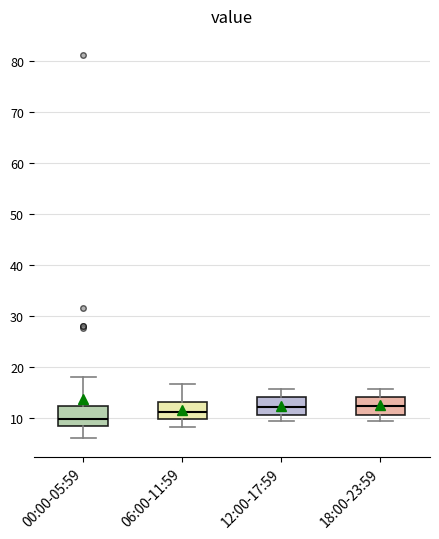

Reading left to right, transcribe this box plot: for each box, give where its median line is, the range the box spans, and where its two whiskers end, as read against the y-axis. The values are not printed on the chart, so give them approximately, as read against the axis.

00:00-05:59: median 10, box 8 to 12, whiskers 6 to 18
06:00-11:59: median 11, box 10 to 13, whiskers 8 to 17
12:00-17:59: median 12, box 11 to 14, whiskers 9 to 16
18:00-23:59: median 12, box 11 to 14, whiskers 9 to 16